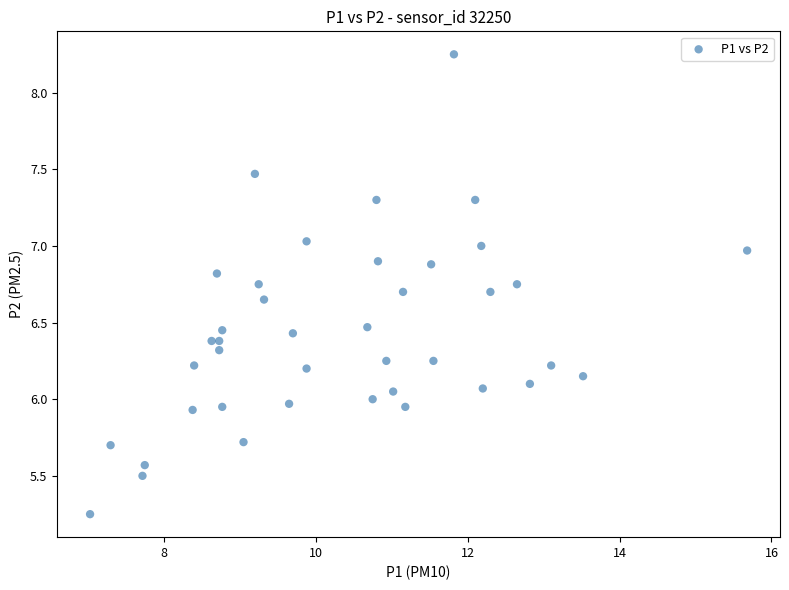

What is the range of Y values (max minus min)?

3.0